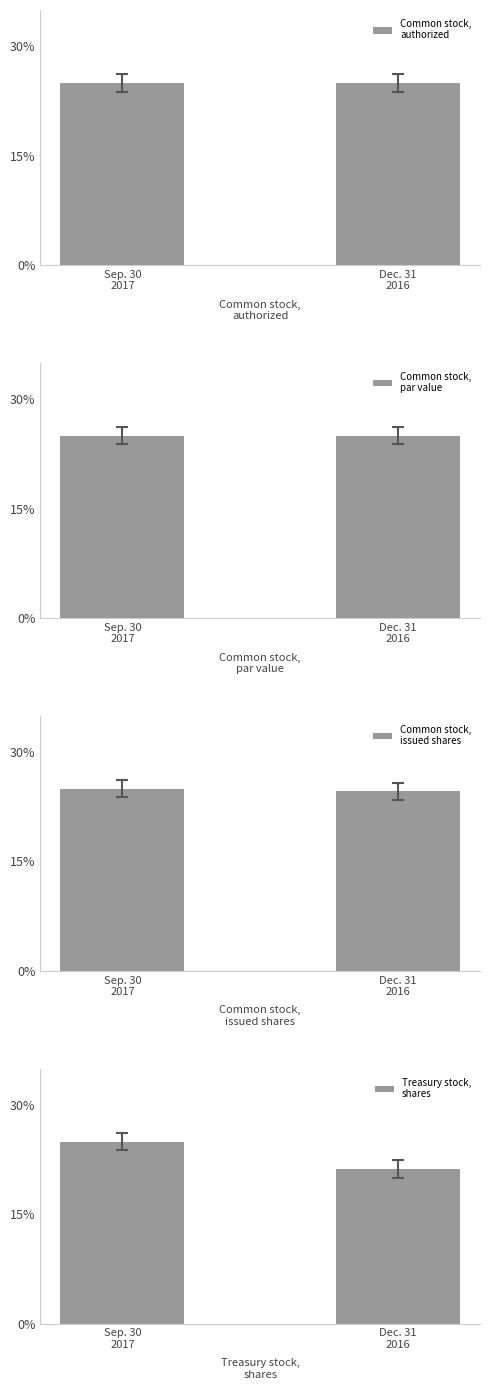

What is the smallest value displayed?

21.2